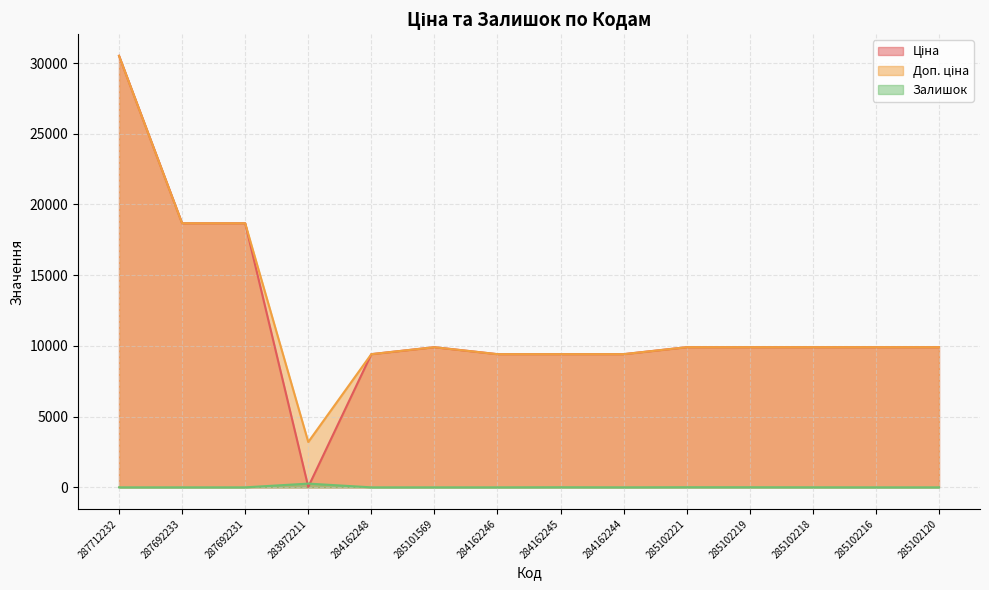

What is the value of the Залишок point at the 4th from the left?

264.0